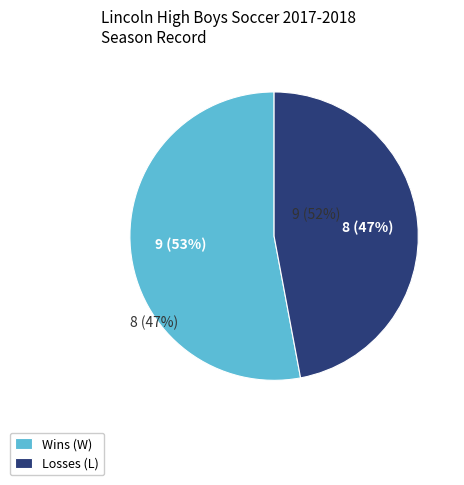

Count the number of slices in the pie.

2